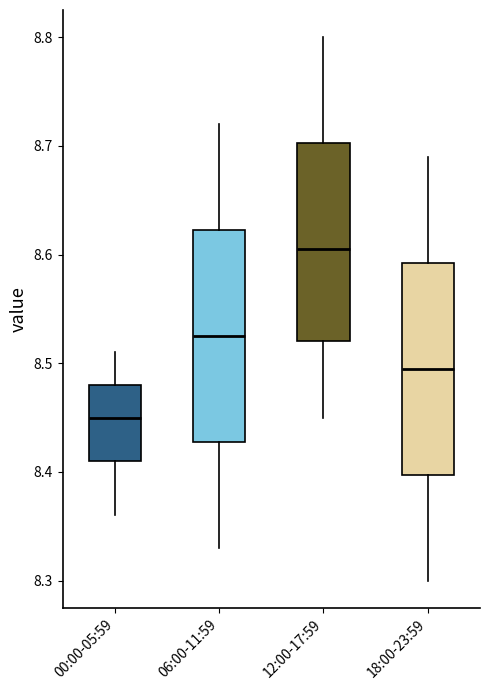

Where does the median line of the box for 18:00-23:59 sit on the y-axis? The values are not printed on the chart, so give them approximately, as read against the axis.

8.50